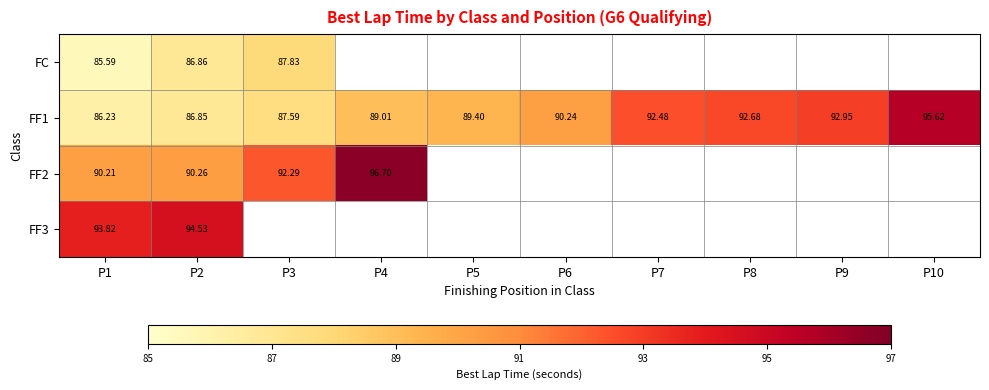

Is the value of FC at P1 greater than the value of FF1 at P9?

No